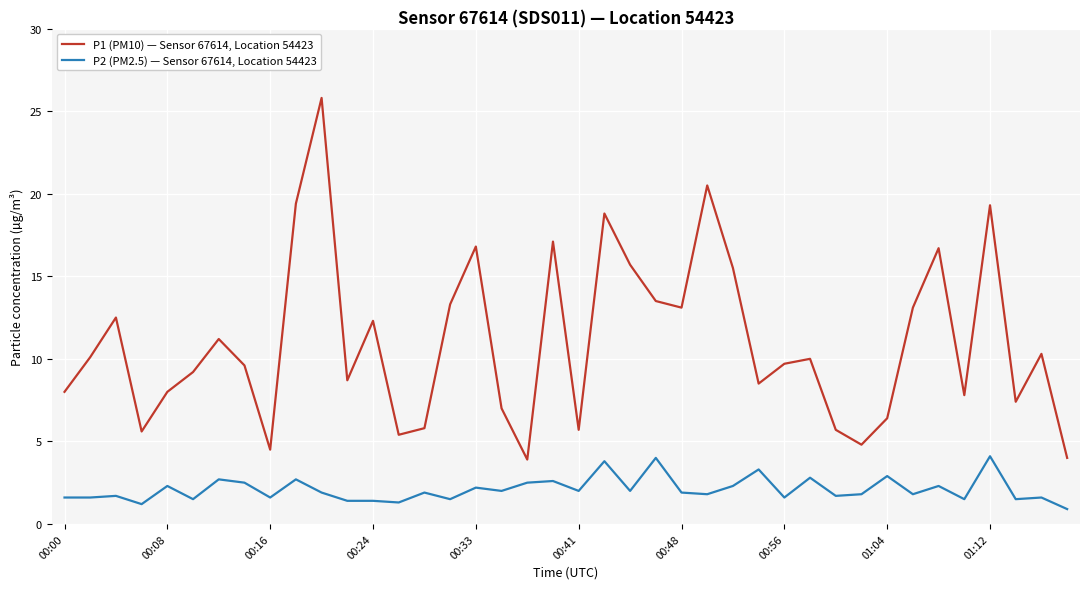

What is the smallest value displayed?

0.9